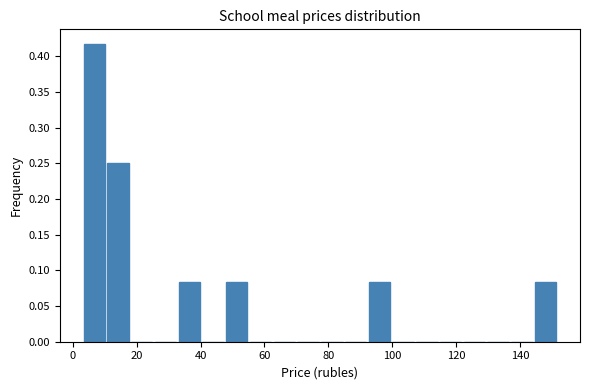

Read against the x-axis, roughly where is the centre of the tallest bar?

6